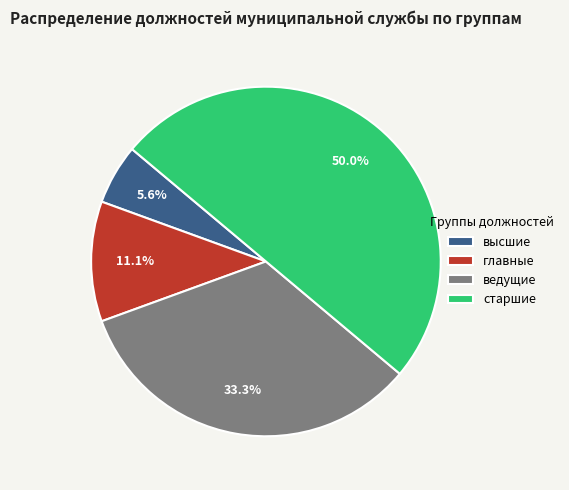

To the nearest percent, what percentage of the pie is высшие?

6%